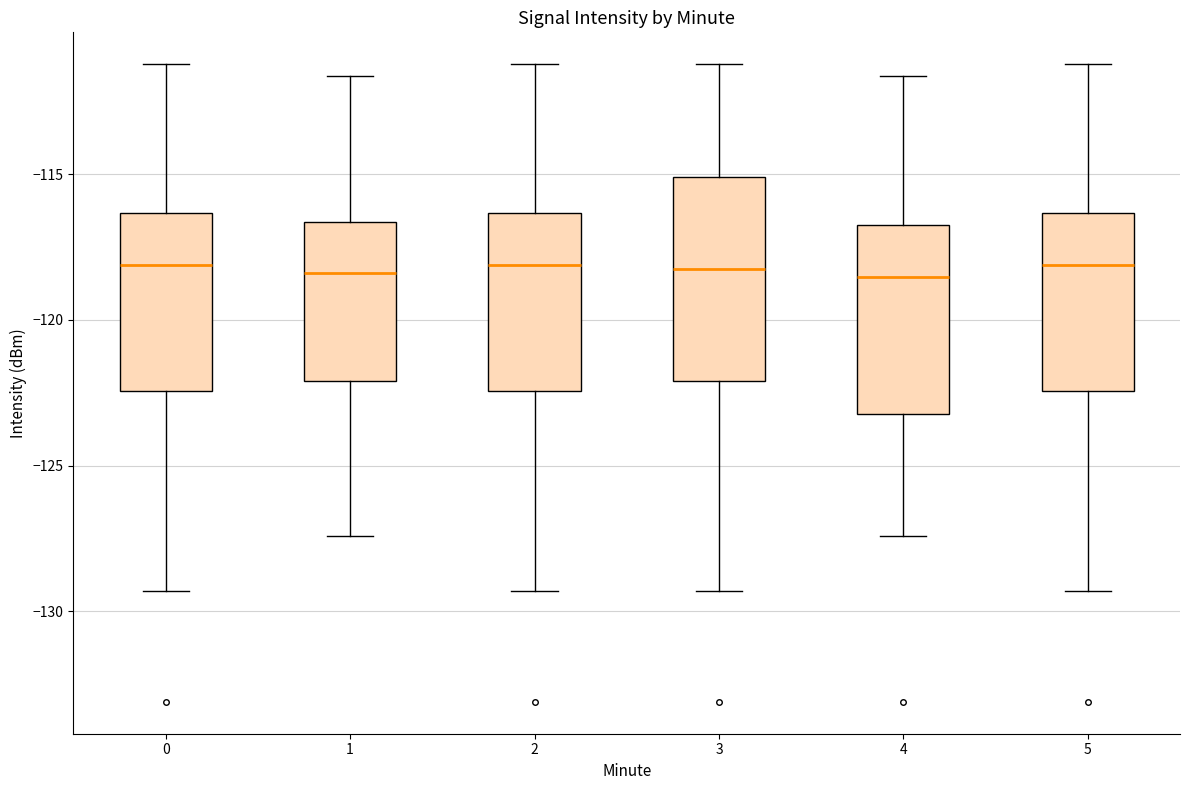

Where does the lower whisker of the box at x = 4 end on the y-axis? The values are not printed on the chart, so give them approximately, as read against the axis.

-127.5